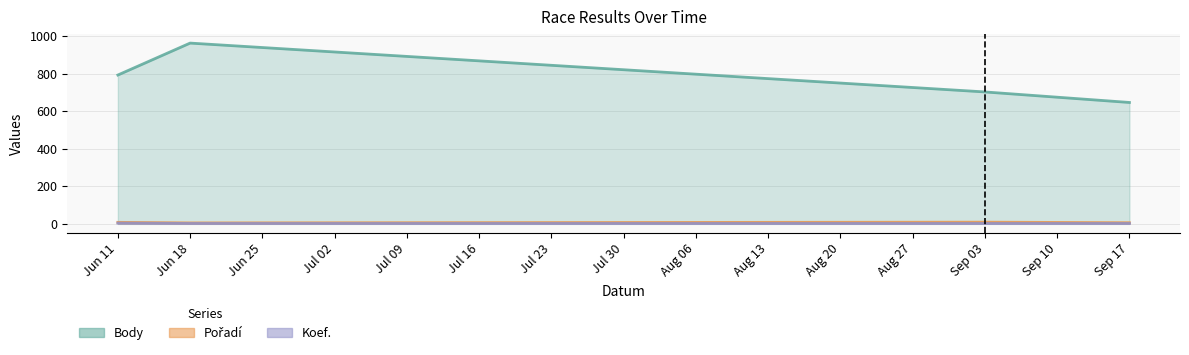

Reading left to right, transcribe all the data shown in this chart.

Body: 792	962	702	646
Pořadí: 8	5	9	6
Koef.: 4	2	2	2